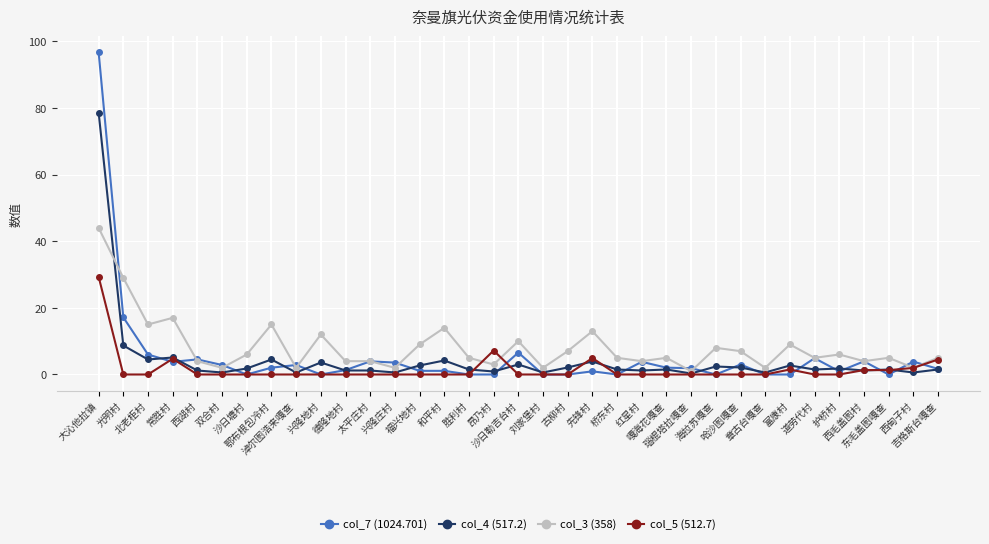

What is the approximate value of col_5 (512.7) at 先锋村?

4.9